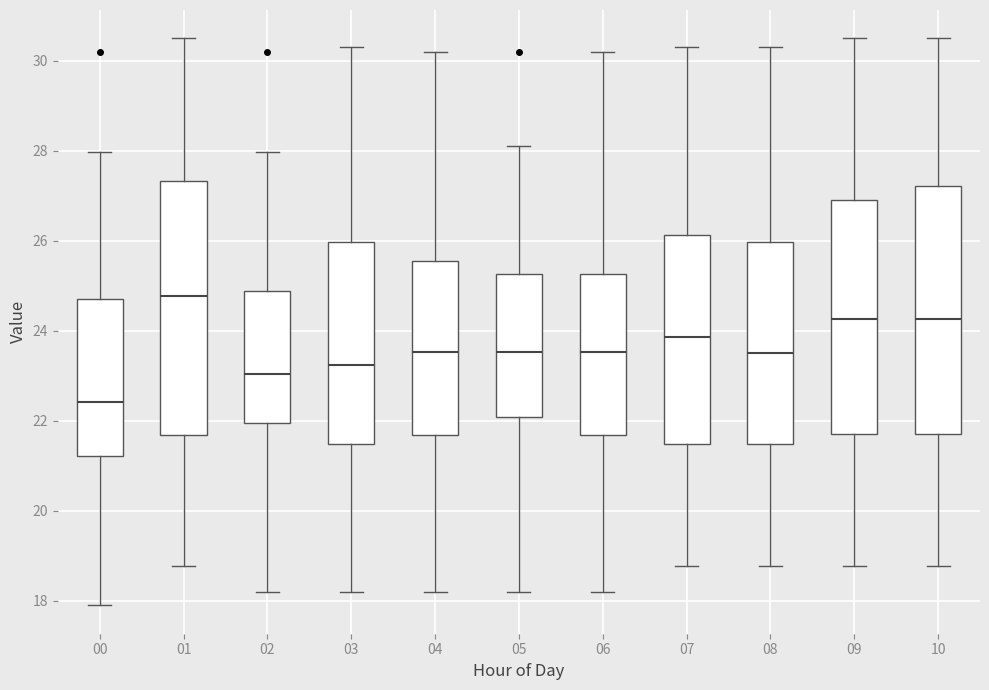

Which box's median line is the lowest?

00